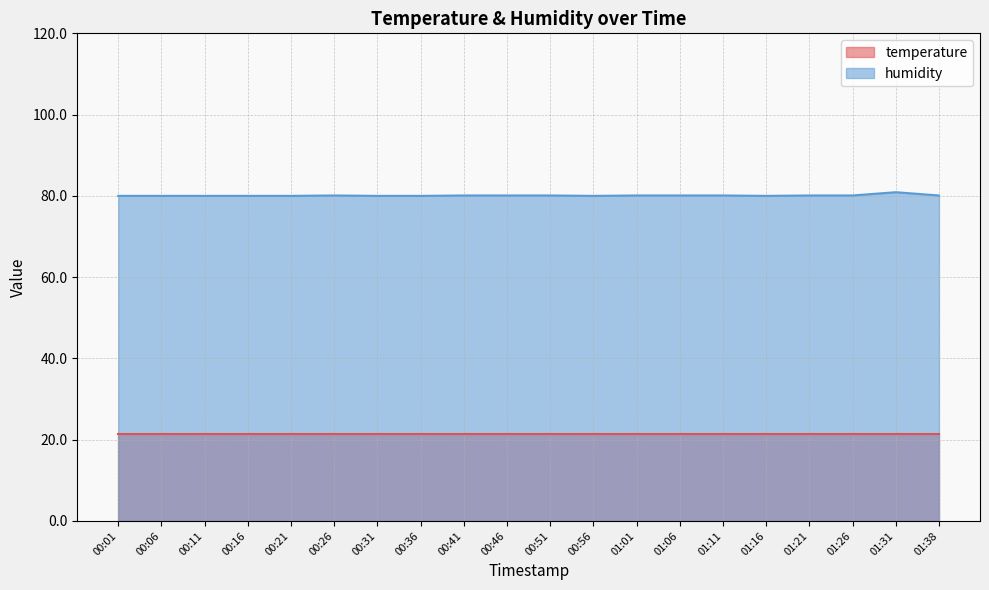

How many data points are above 80?

11